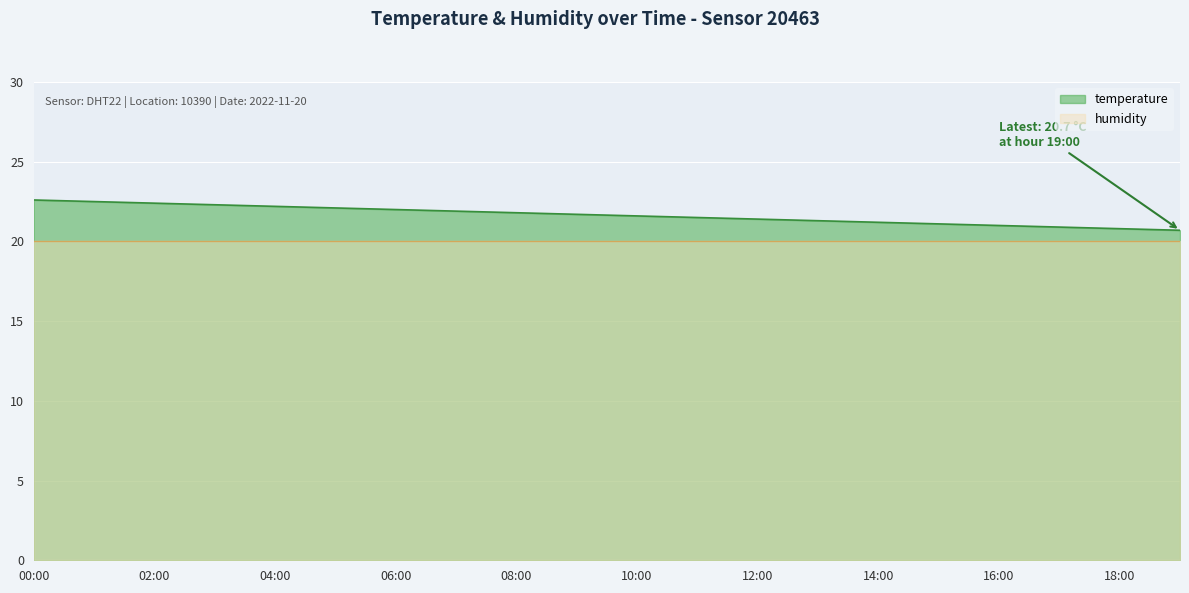

At which label does the data first exceed 21?

00:00